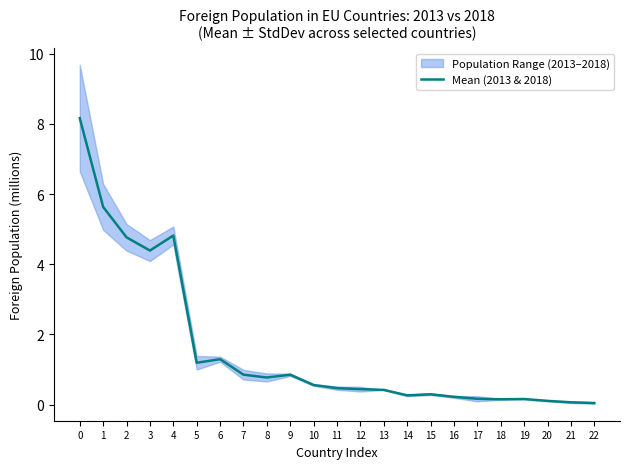

What is the sum of all values?

36.1